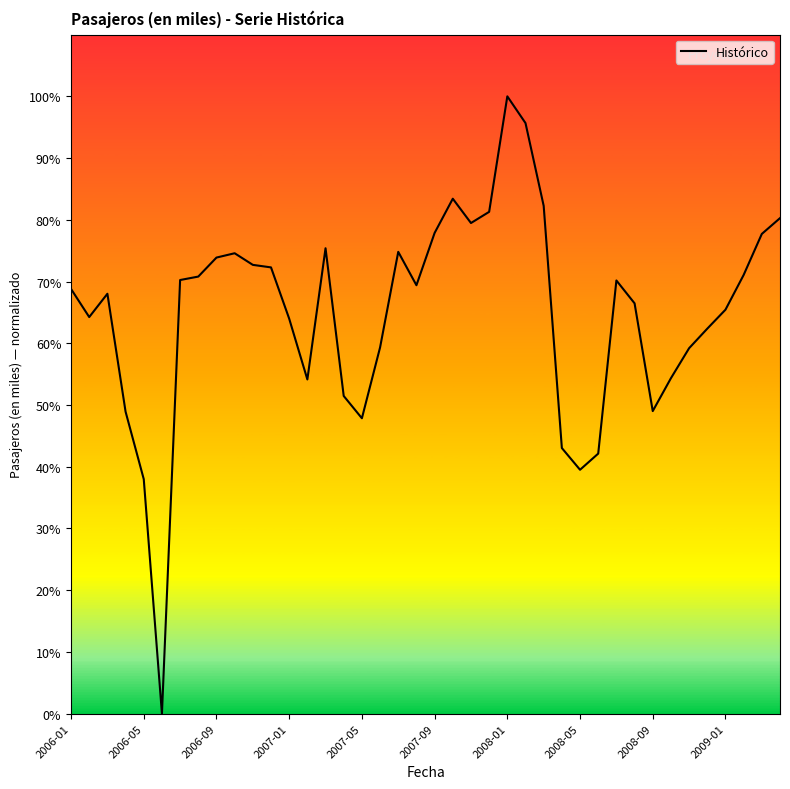

What is the maximum value shown in the chart?

100.0